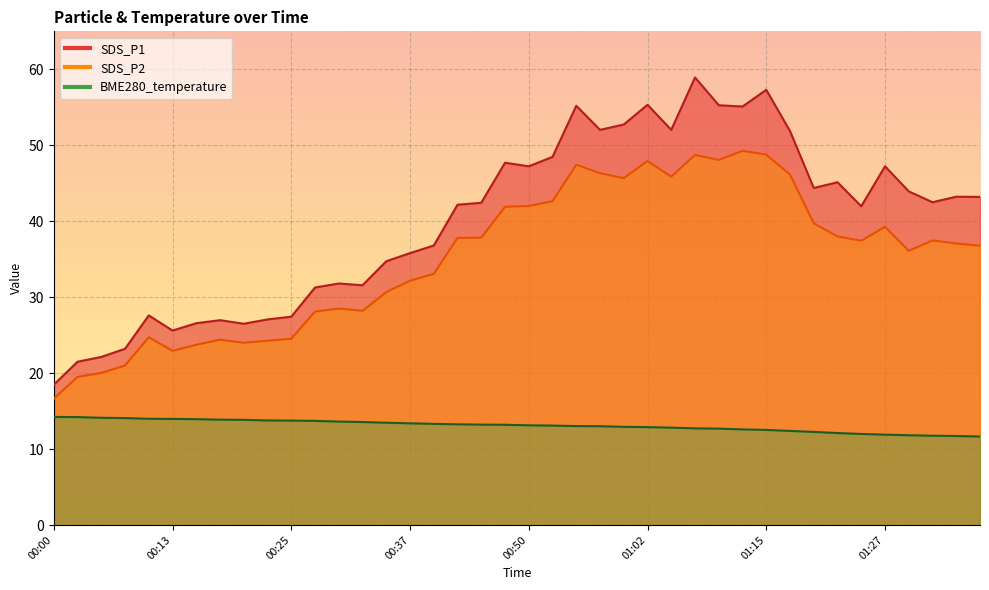

Rank the categories by SDS_P2 value from lowest to highest.

00:00, 00:03, 00:05, 00:08, 00:13, 00:15, 00:20, 00:22, 00:17, 00:25, 00:10, 00:27, 00:32, 00:30, 00:35, 00:37, 00:40, 01:29, 01:37, 01:34, 01:24, 01:32, 00:42, 00:45, 01:22, 01:27, 01:20, 00:47, 00:50, 00:52, 01:00, 01:05, 01:17, 00:57, 00:55, 01:02, 01:10, 01:07, 01:15, 01:12